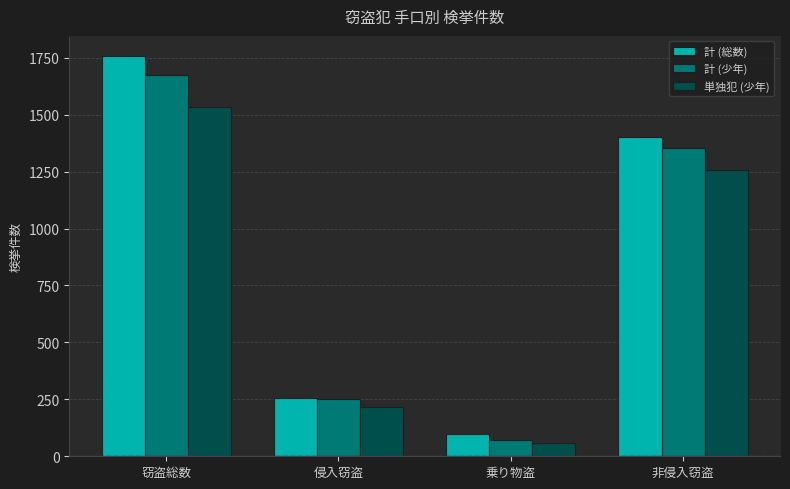

Which series changed the most between 侵入窃盗 and 乗り物盗?

計 (少年)